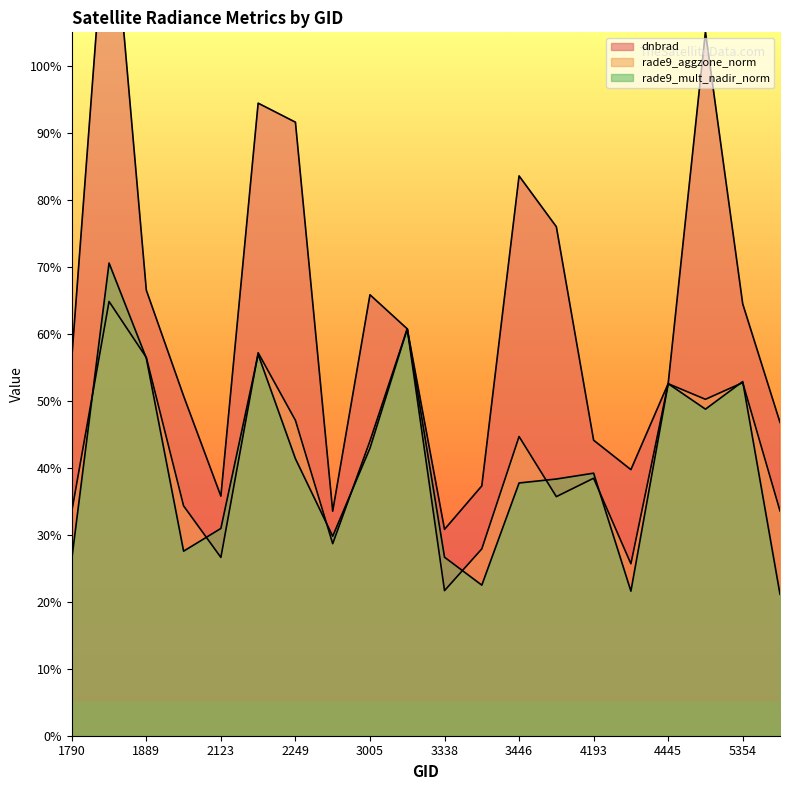

Does the chart have visible grid lines?

No